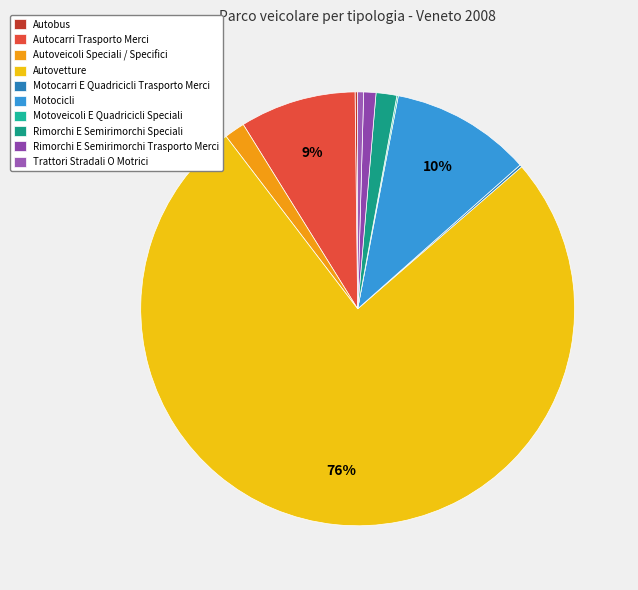

Does Autoveicoli Speciali / Specifici account for over 50% of the chart?

No